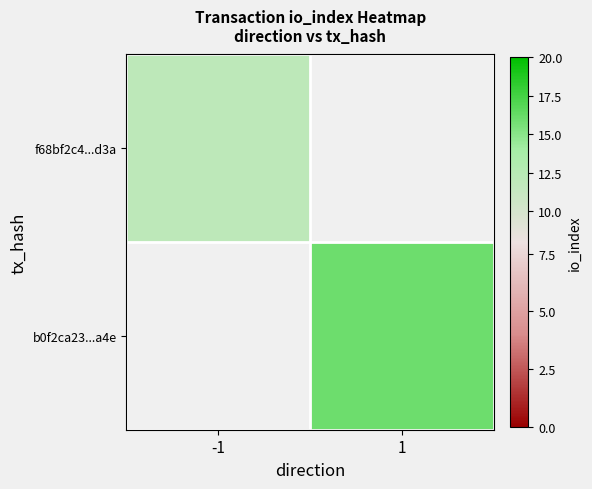

How many distinct data groups are displayed?

2